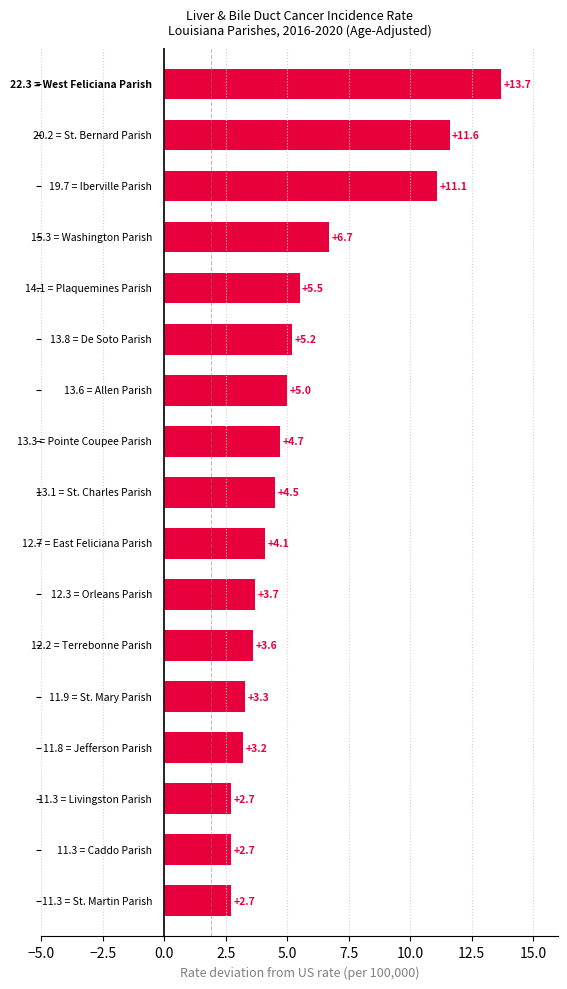

What is the maximum value shown in the chart?

13.7